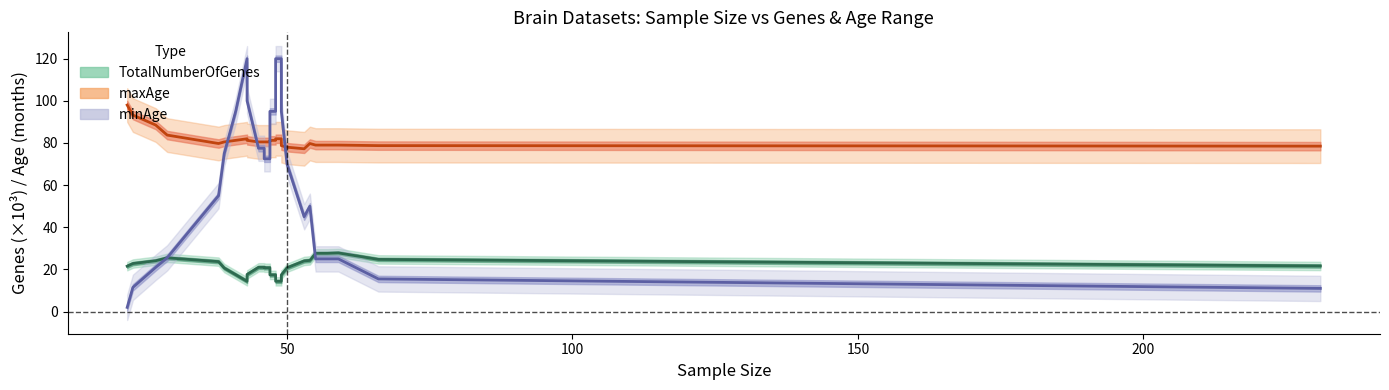

Does the chart display data point markers on the line(s)?

No